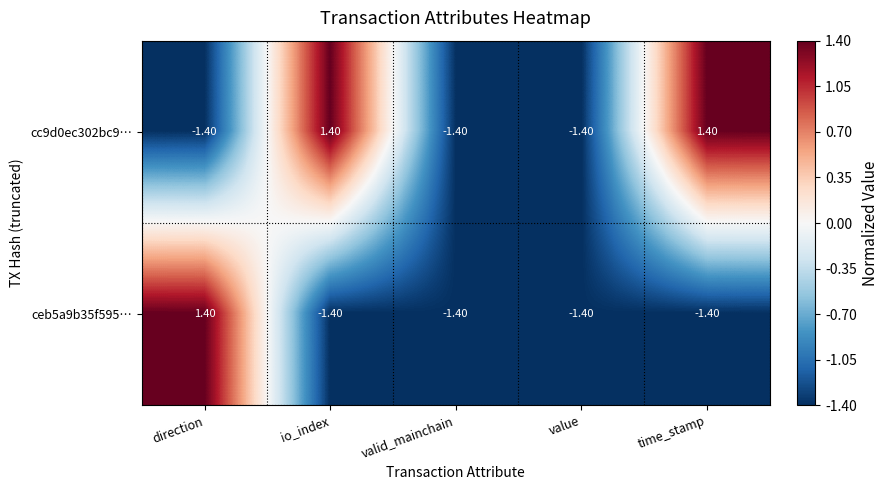

At how many categories does at least one series exceed 0?

3